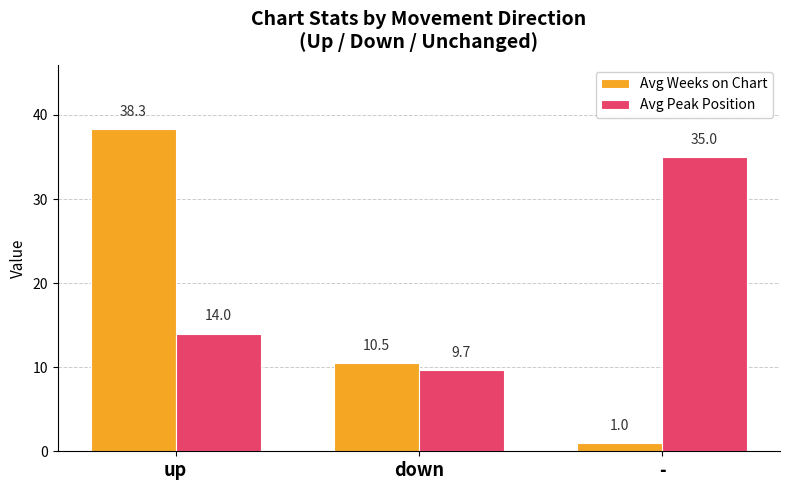

The value of Avg Peak Position at up is 7.0. True or false?

False